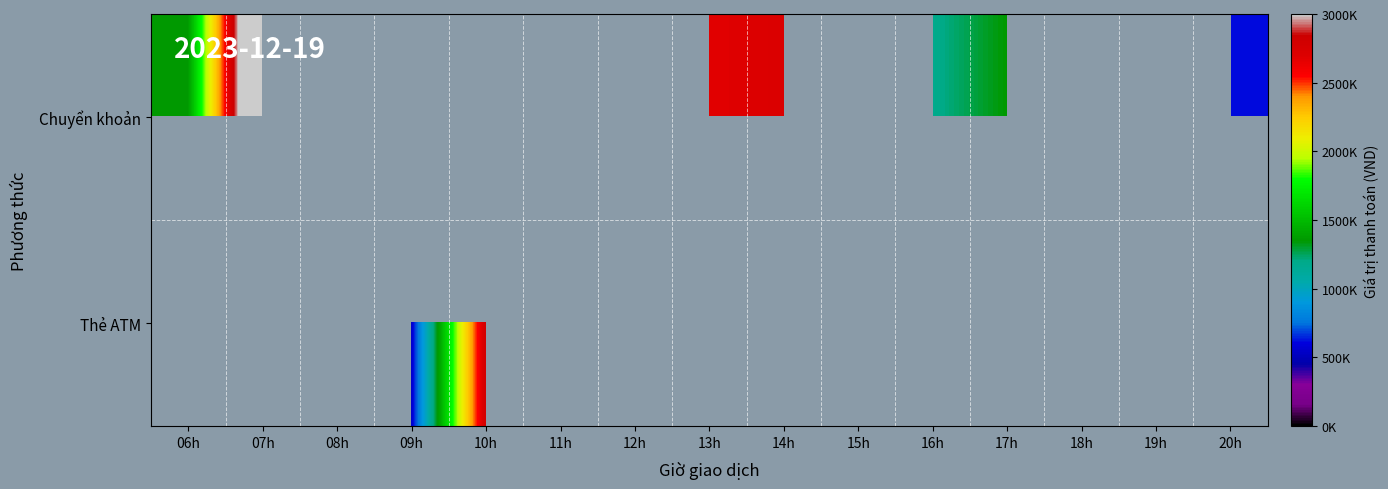

Which category has the highest value across all series?

07h